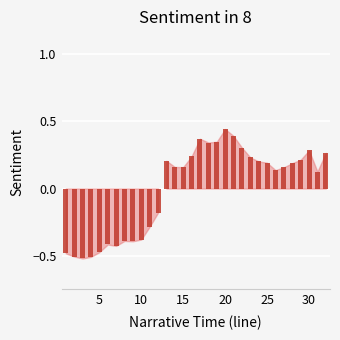

Count the values in the range 0 to 1.

20